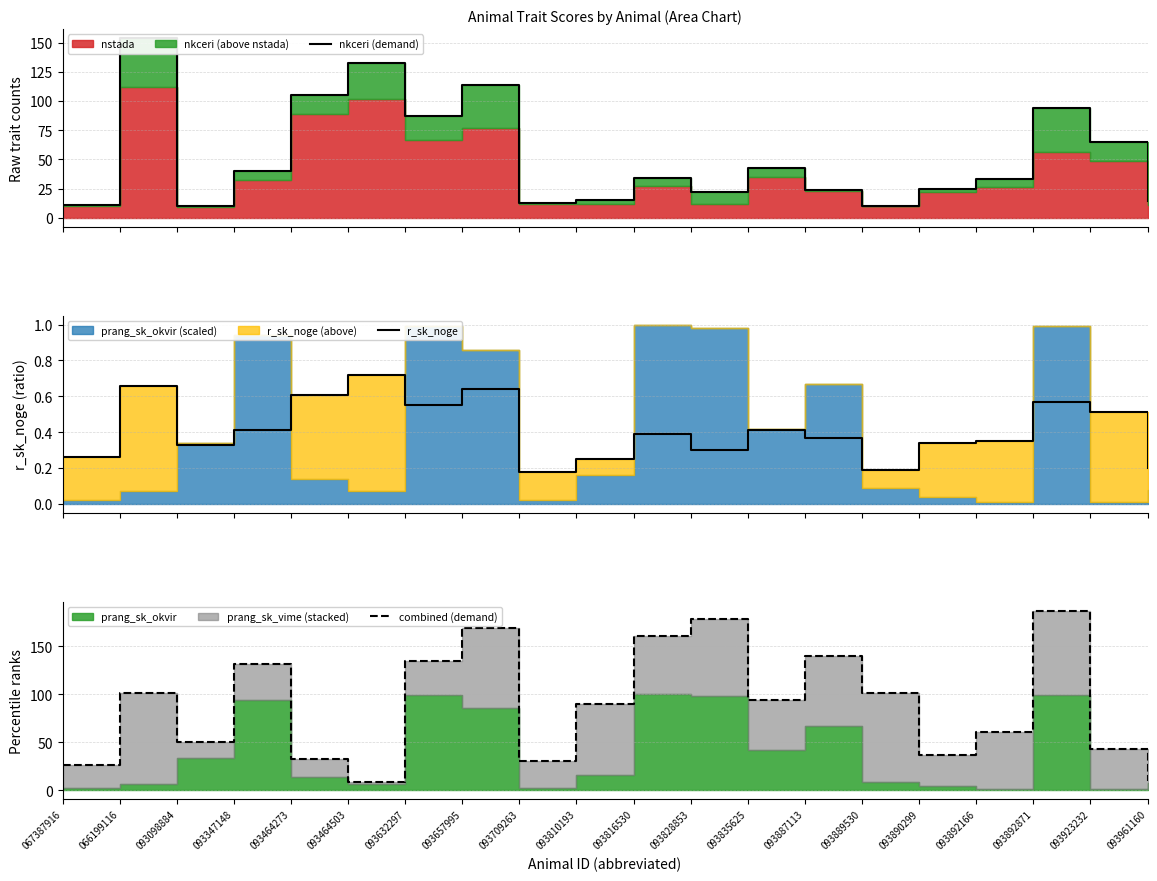

True or false: combined (demand) has more than 0 points higher than both neighbors.

True